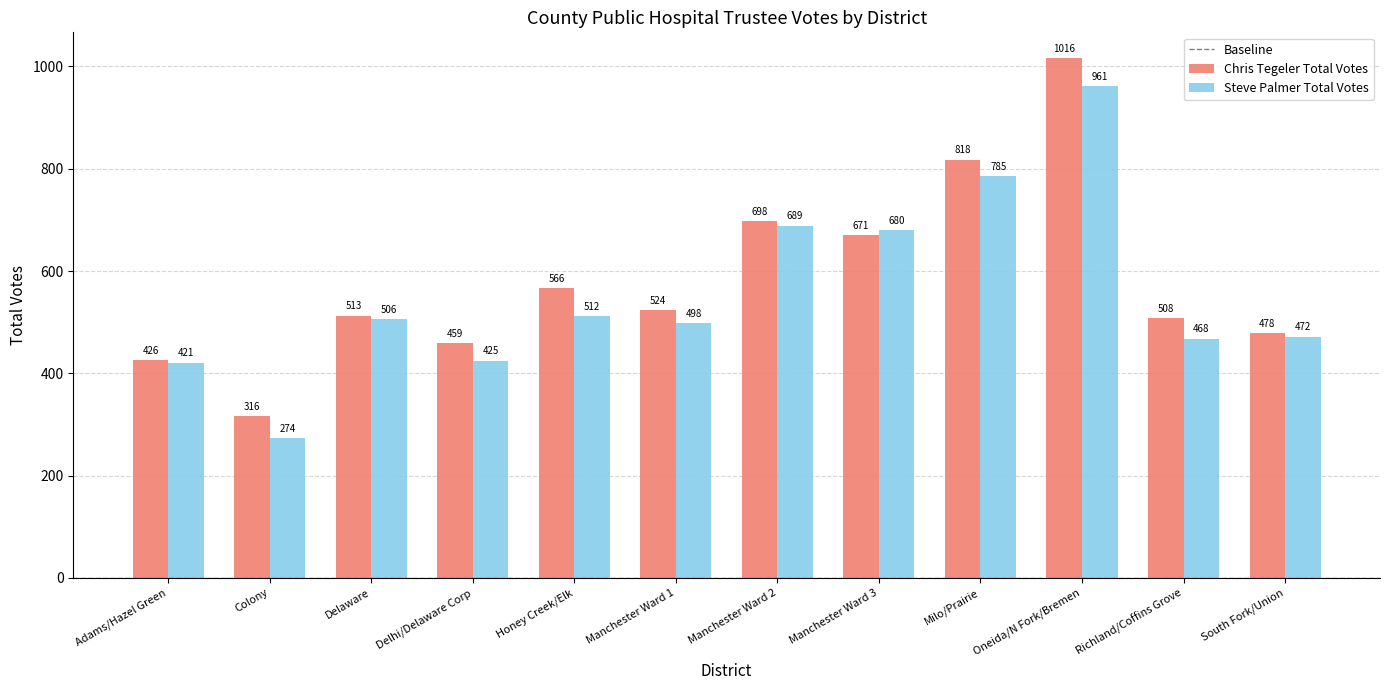

List the labels in order of Chris Tegeler Total Votes value, largest first.

Oneida/N Fork/Bremen, Milo/Prairie, Manchester Ward 2, Manchester Ward 3, Honey Creek/Elk, Manchester Ward 1, Delaware, Richland/Coffins Grove, South Fork/Union, Delhi/Delaware Corp, Adams/Hazel Green, Colony